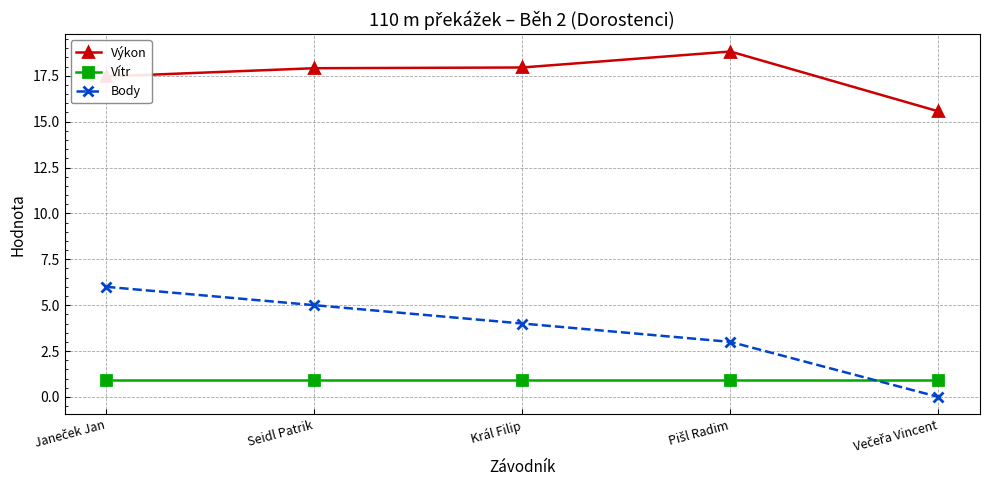

Which series has the widest spread of values?

Body